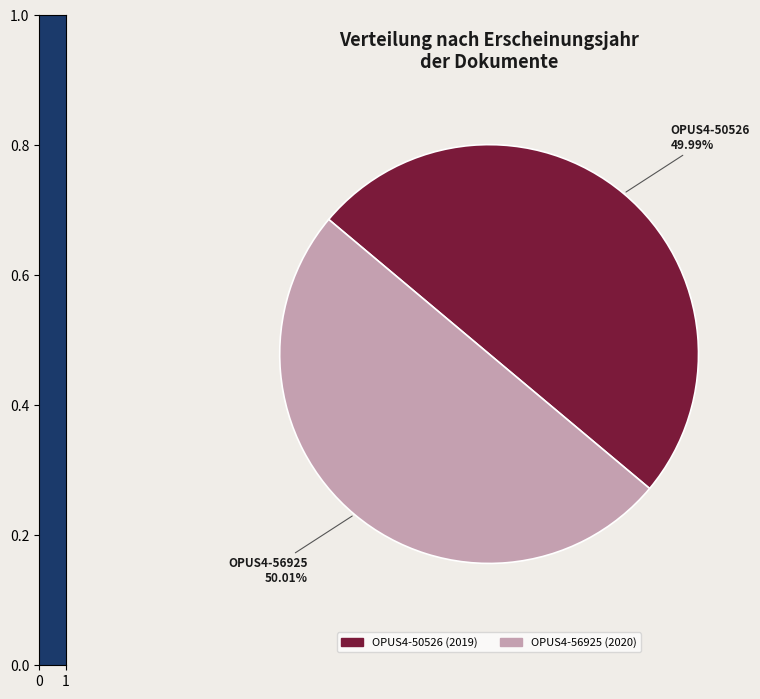

Approximately how many times larger is the value at OPUS4-56925 compared to OPUS4-50526?

1.0